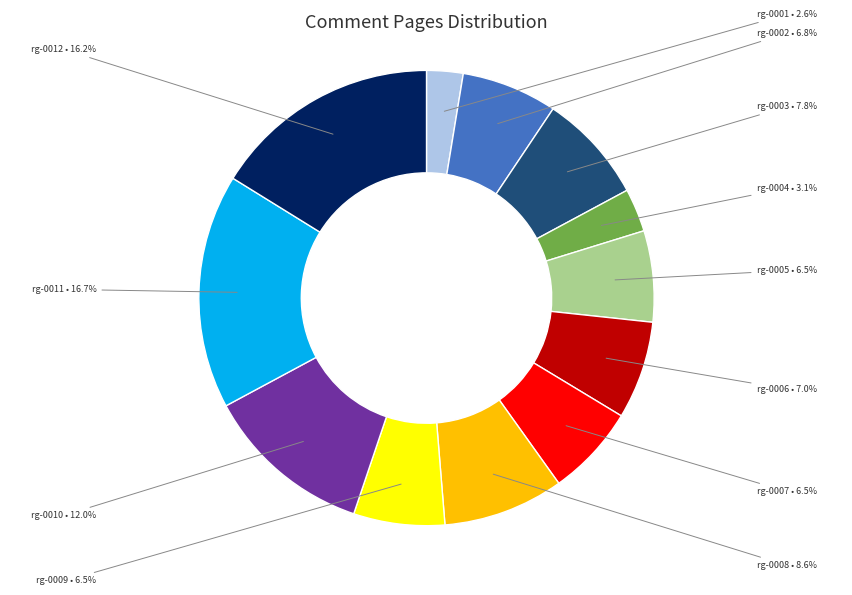

Is there a majority slice in this chart?

No